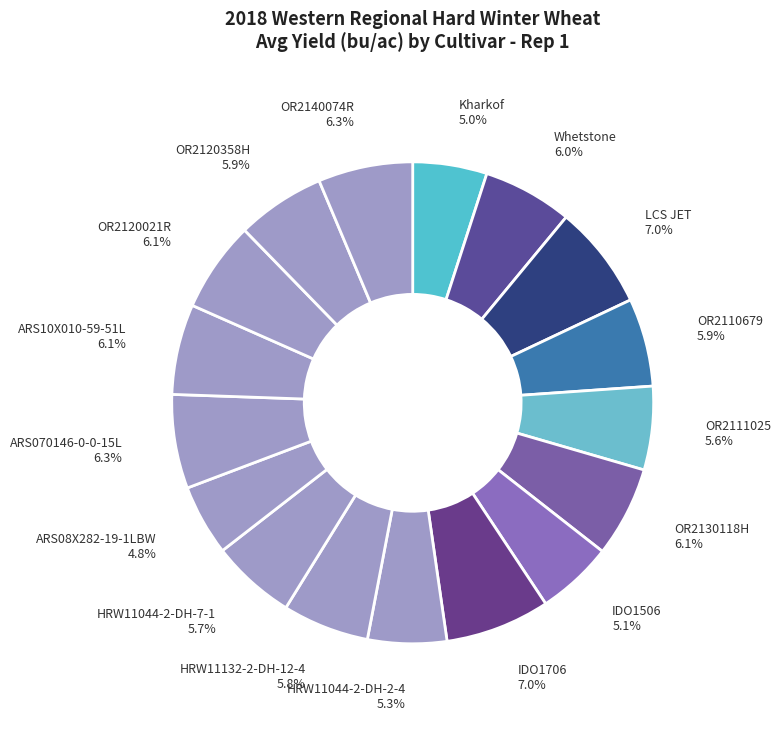

How many segments does this pie chart have?

17